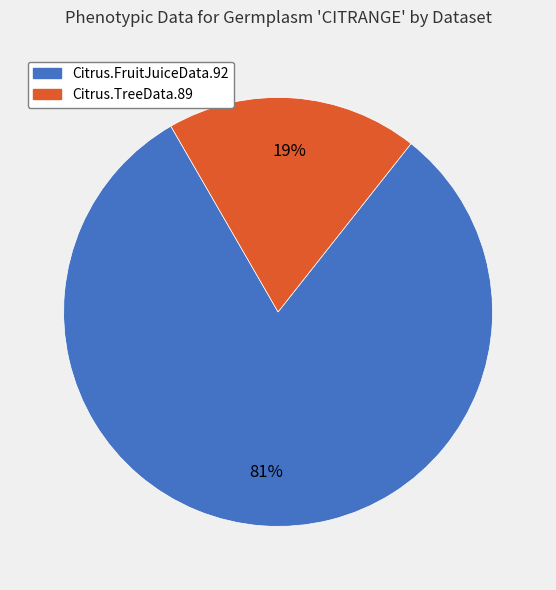

Does any single category account for the majority?

Yes